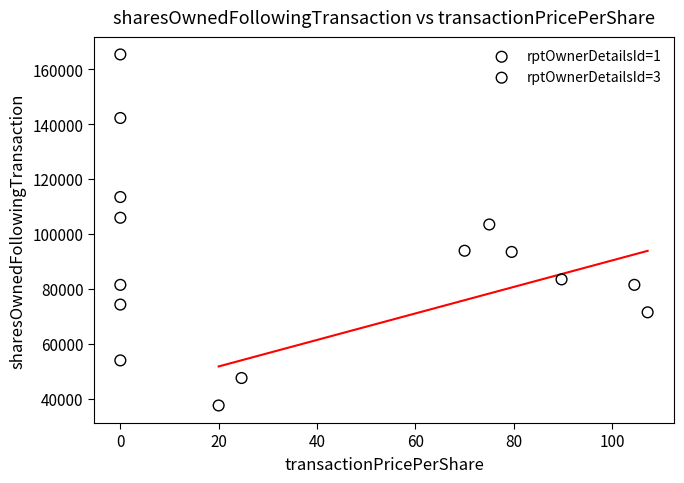

Which series contains the highest Y value?

rptOwnerDetailsId=1